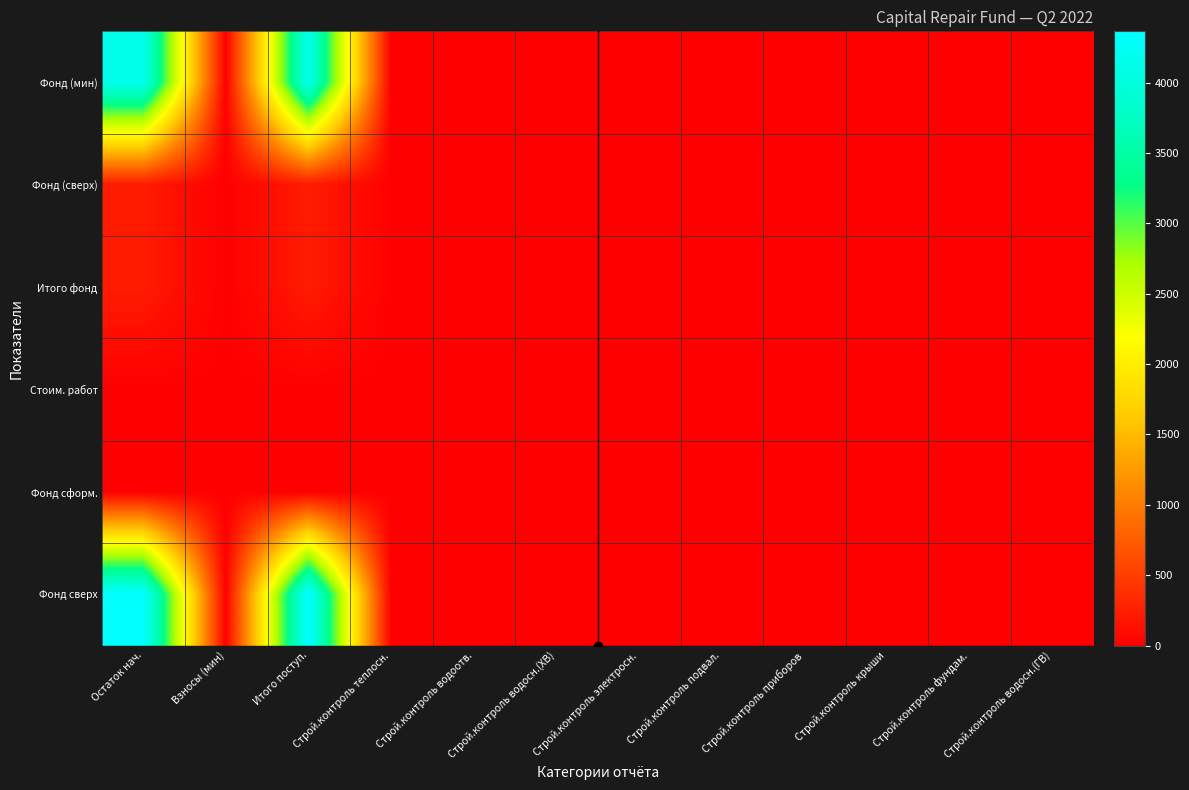

Which has a higher value, Строй.контроль крыши or Строй.контроль водосн.(ГВ)?

Строй.контроль крыши